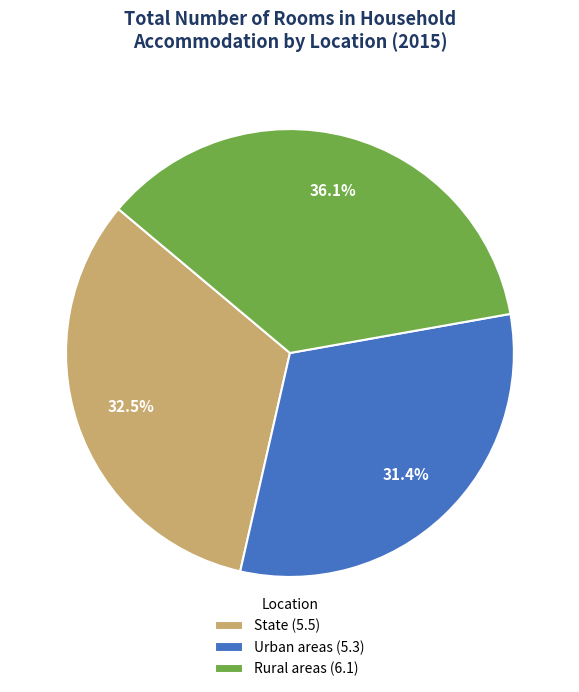

Does State represent more than half of the total?

No